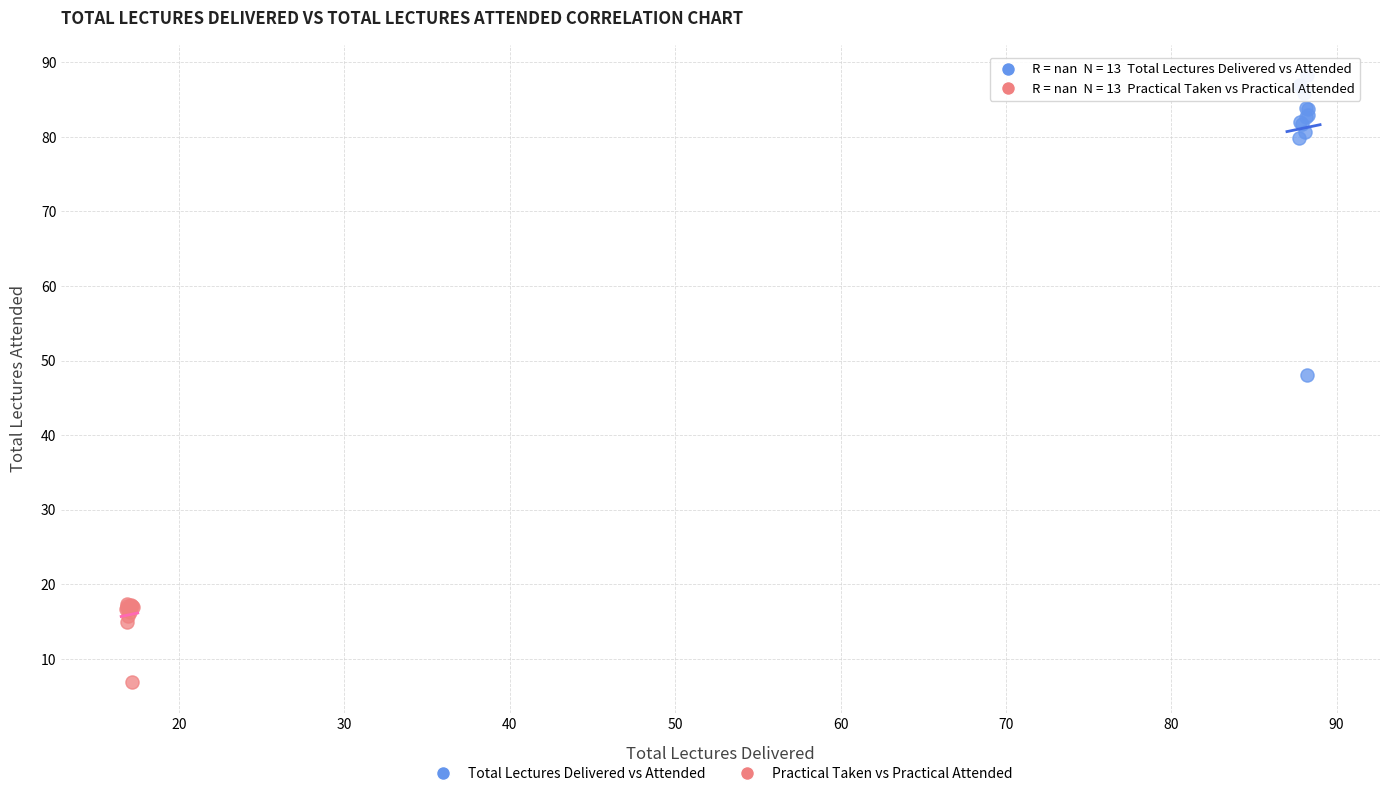

Which series contains the lowest Y value?

Practical Taken vs Practical Attended